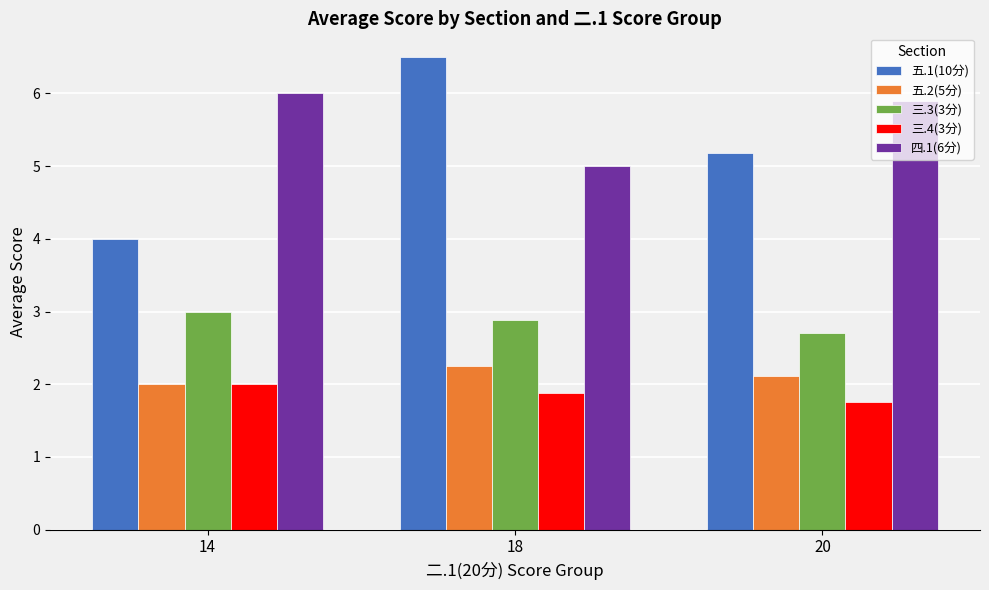

At which label does 三.3(3分) reach its peak?

14